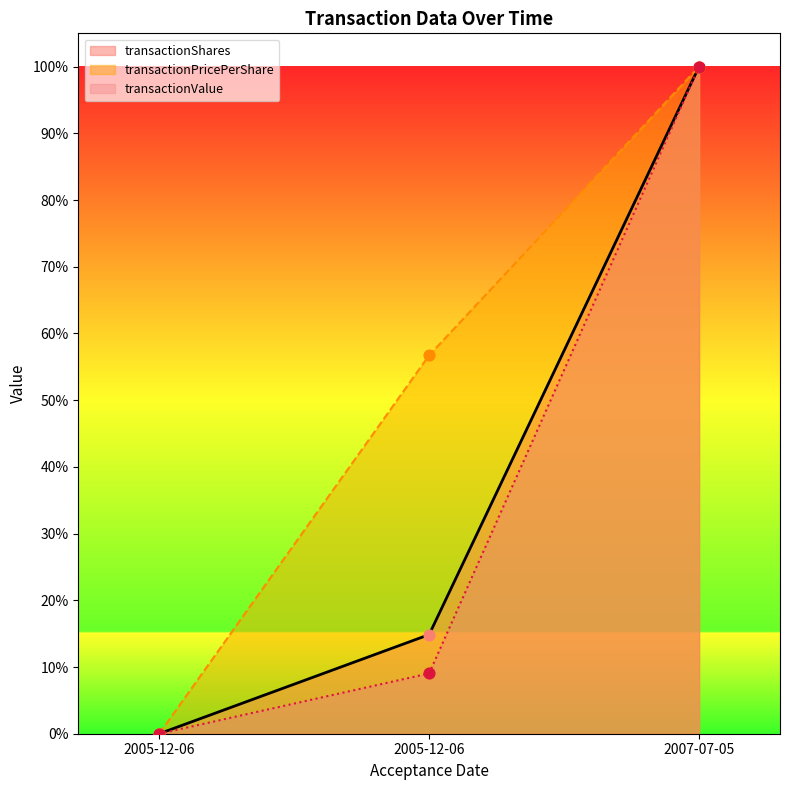

At which category is the sum across all series the highest?

2007-07-05